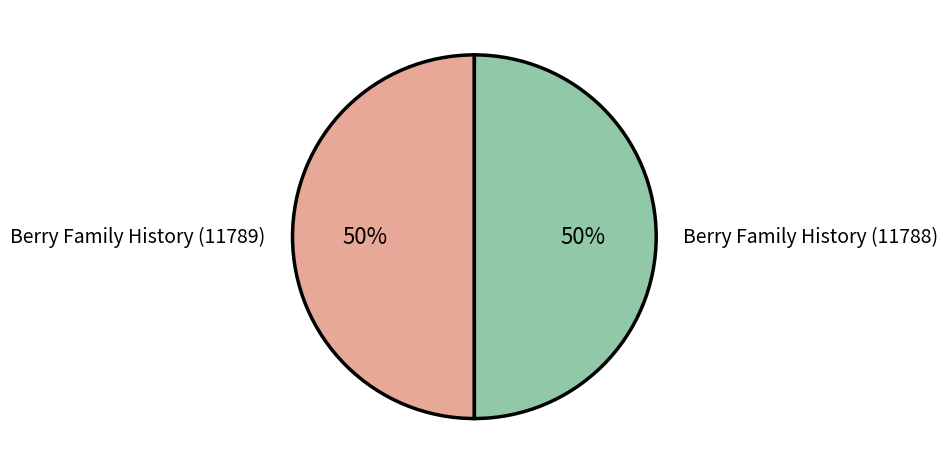

Is it true that Berry Family History (11788) is 50% of the pie?

True